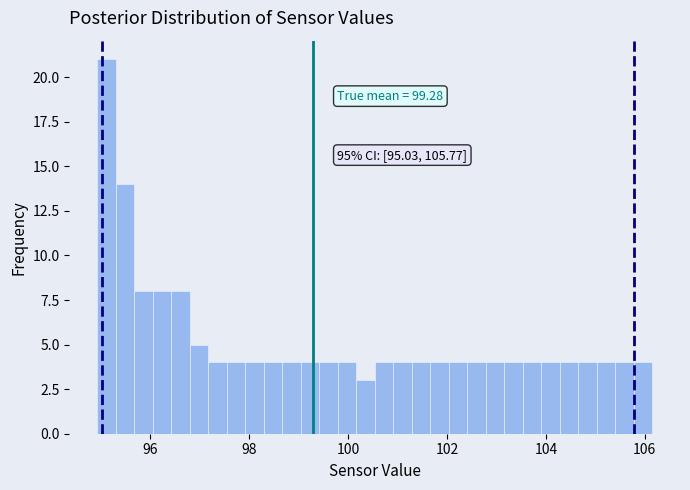

Around what value on the x-axis is the tallest bar? Give the approximate position of its centre, as read against the axis.

95.2